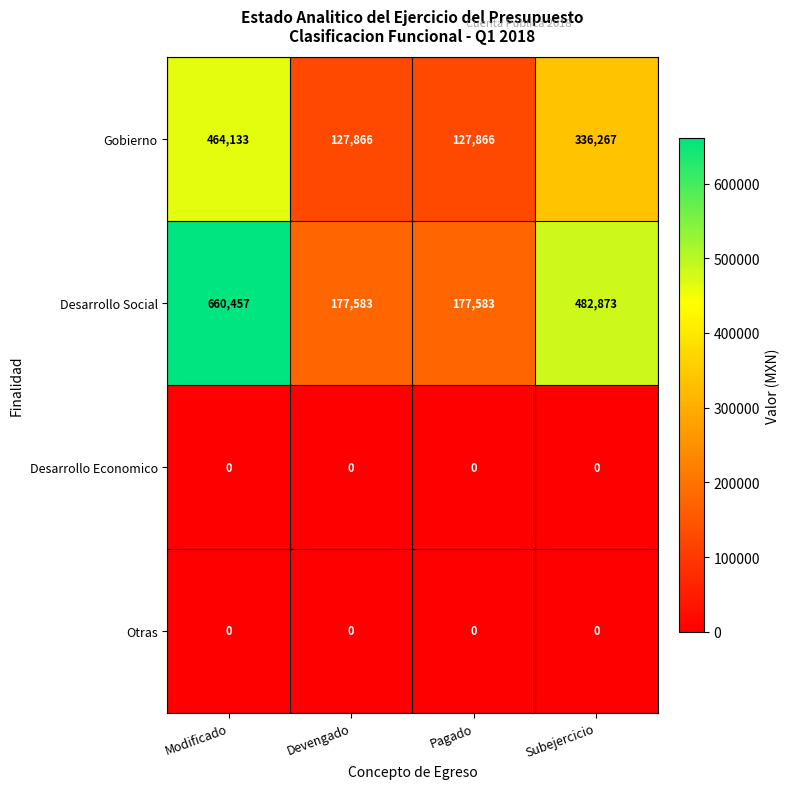

At which label does Desarrollo Social first exceed 482873?

Modificado